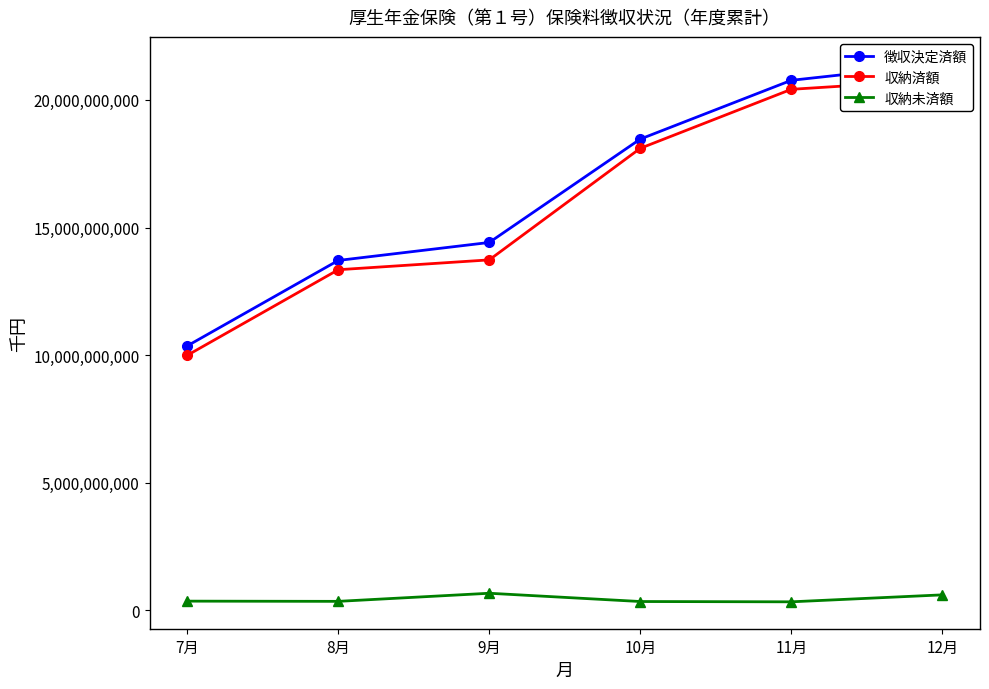

Which series has the largest total across all categories?

徴収決定済額